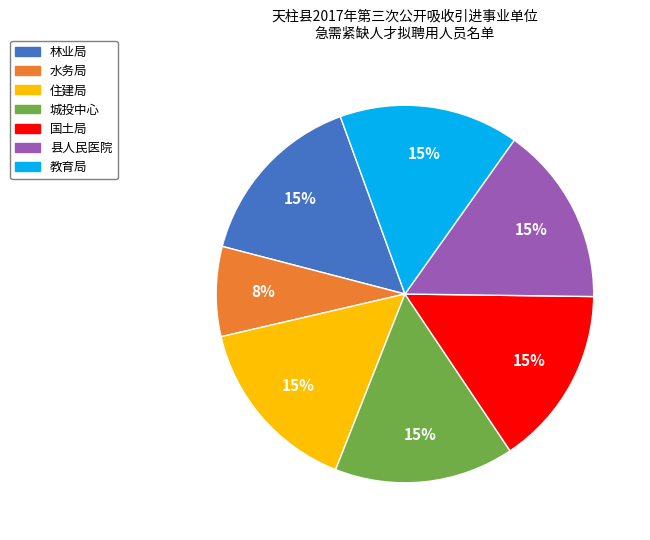

To the nearest percent, what is the combined percentage of 城投中心 and 国土局?

31%